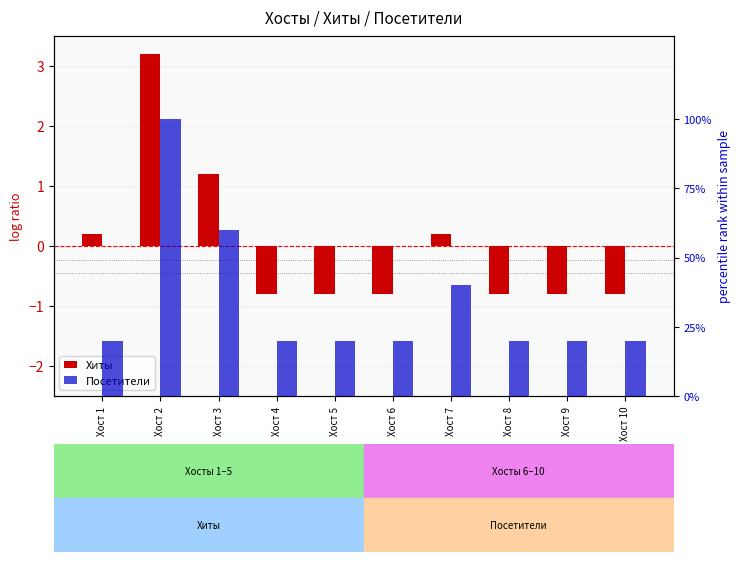

What is the total value across all series at Хост 4?

19.2